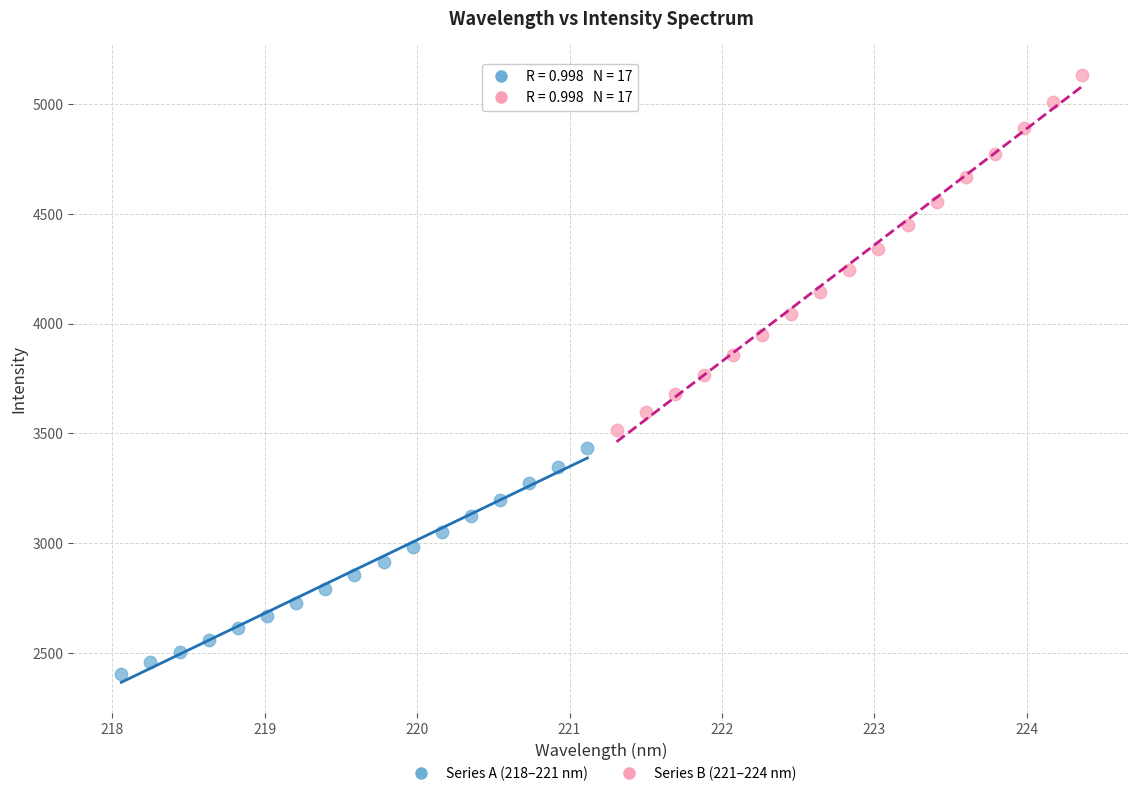

Which series has the widest spread of Y values?

Series B (221–224 nm)